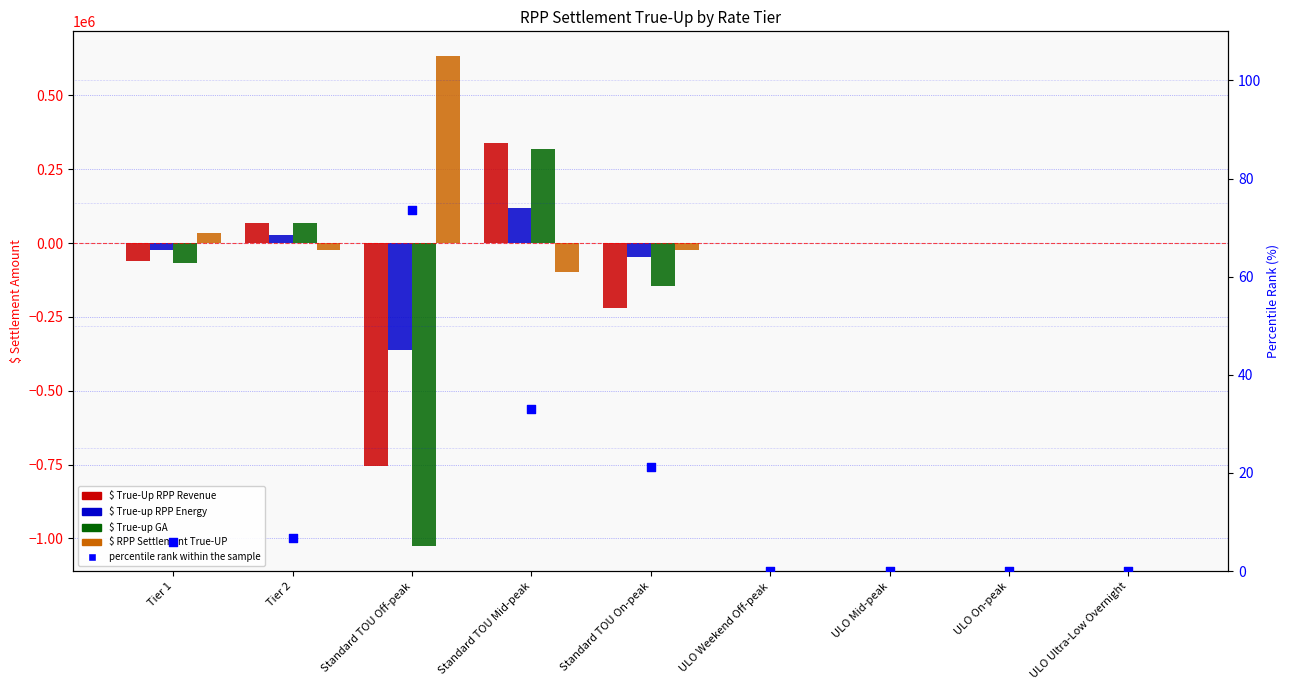

Which series has the largest Y range (max minus min)?

$ True-up GA